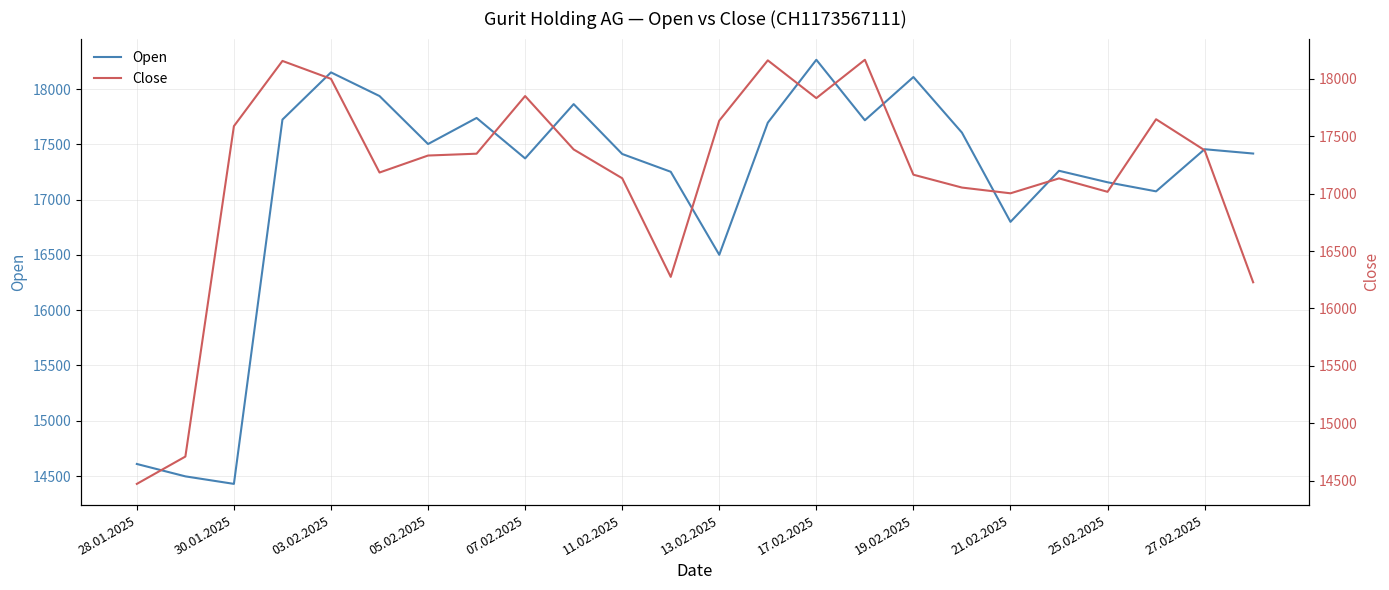

What position from the left is 05.02.2025?

4